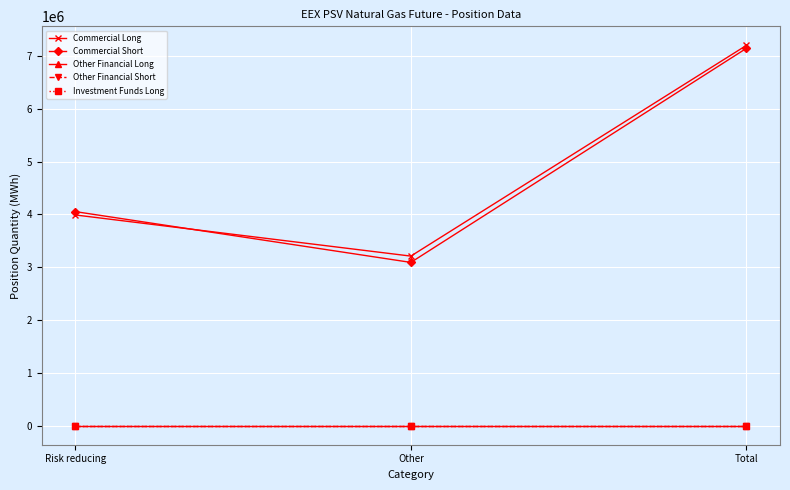

Which category has the highest value across all series?

Total